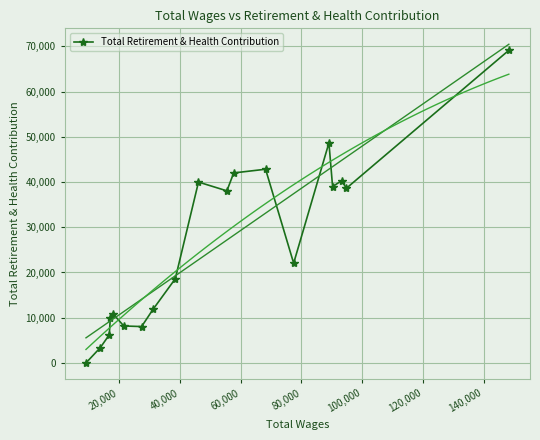

True or false: Total Retirement & Health Contribution has more than 0 interior local peaks.

True